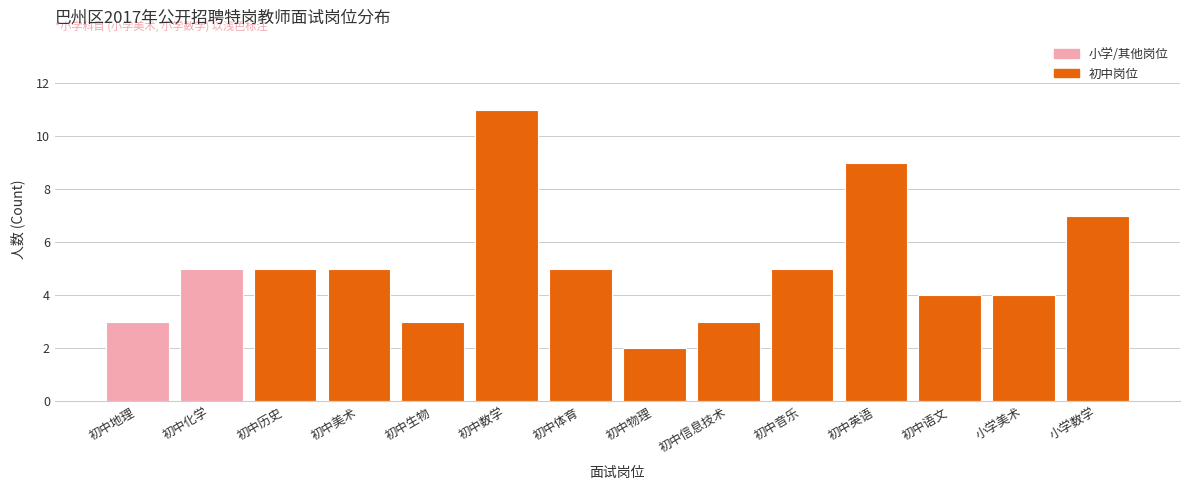

Reading left to right, extract all data points from this chart.

初中地理=3	初中化学=5	初中历史=5	初中美术=5	初中生物=3	初中数学=11	初中体育=5	初中物理=2	初中信息技术=3	初中音乐=5	初中英语=9	初中语文=4	小学美术=4	小学数学=7